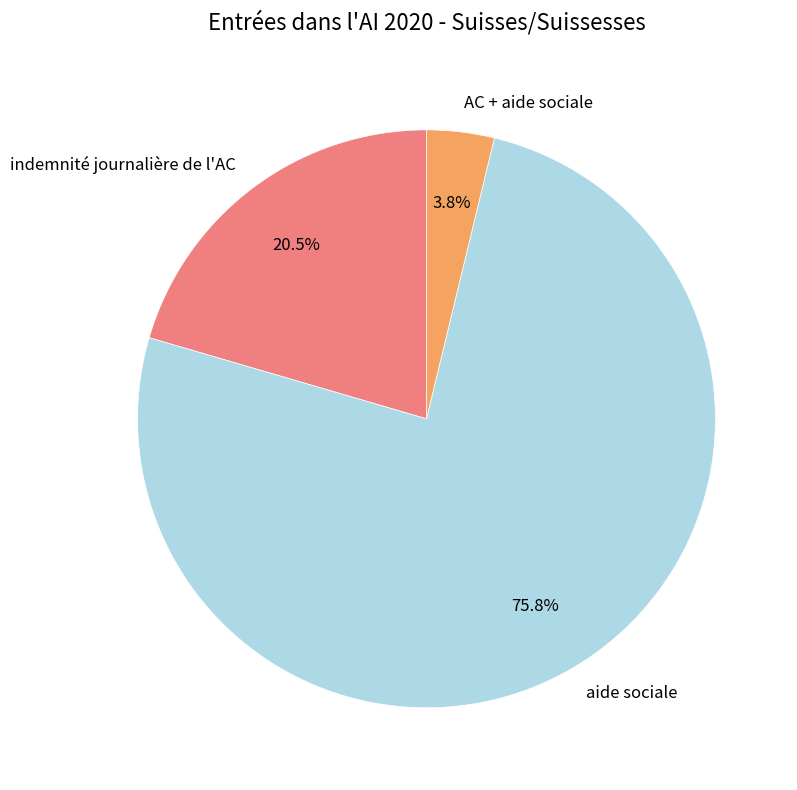

What percentage do indemnité journalière de l'AC and aide sociale together represent?

96.2%